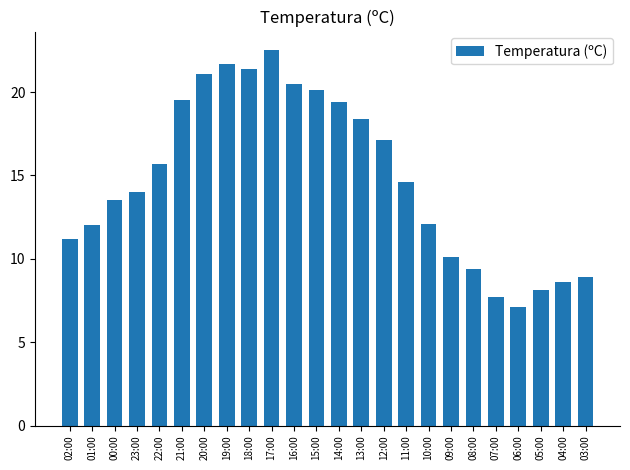

What is the label of the 5th bar from the right?

07:00